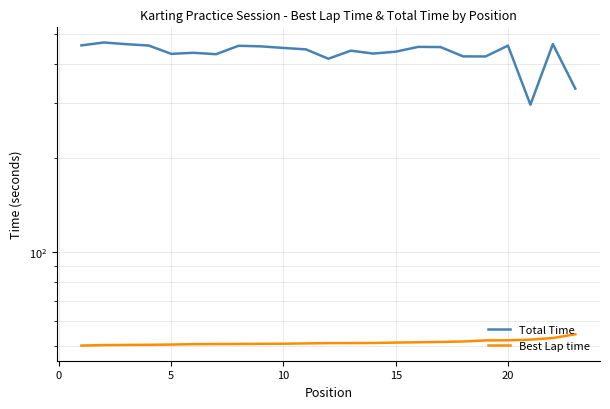

How many interior local valleys does the Total Time series have?

6